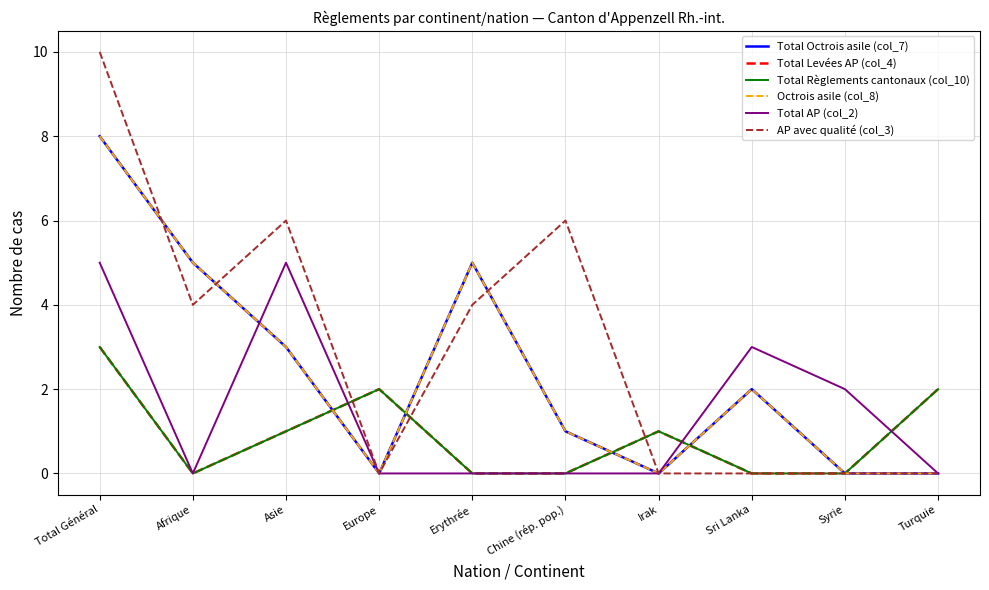

Rank the series by their maximum value, from lowest to highest.

Total Levées AP (col_4), Total Règlements cantonaux (col_10), Total AP (col_2), Total Octrois asile (col_7), Octrois asile (col_8), AP avec qualité (col_3)